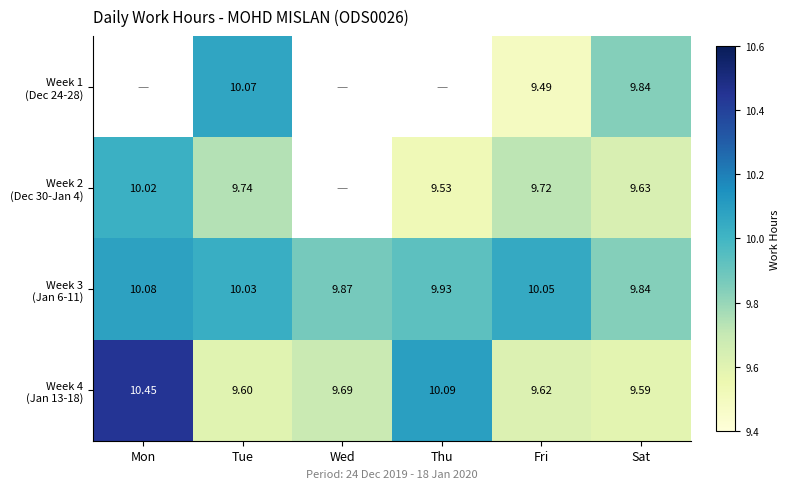

Which category has the lowest value in the Week 2 (Dec 30-Jan 4) series?

Thu